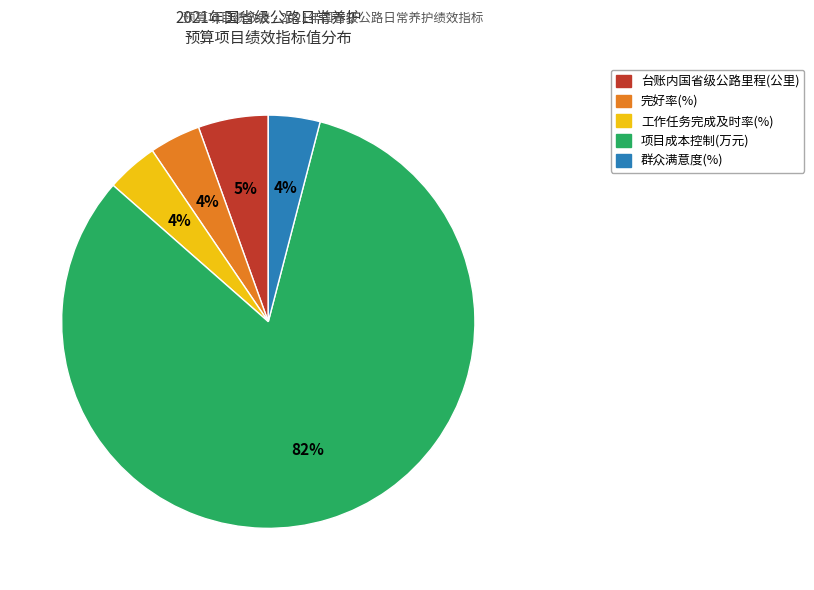

Does any single category account for the majority?

Yes